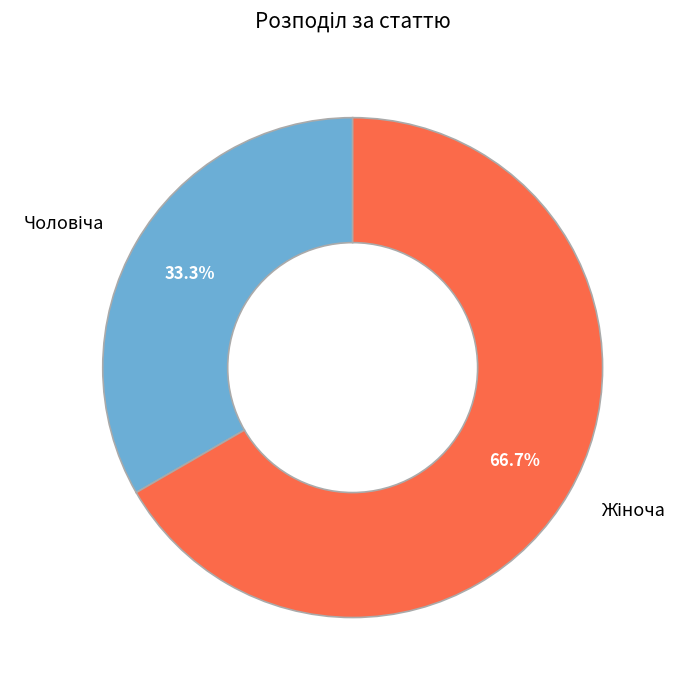

How many slices are in this pie chart?

2